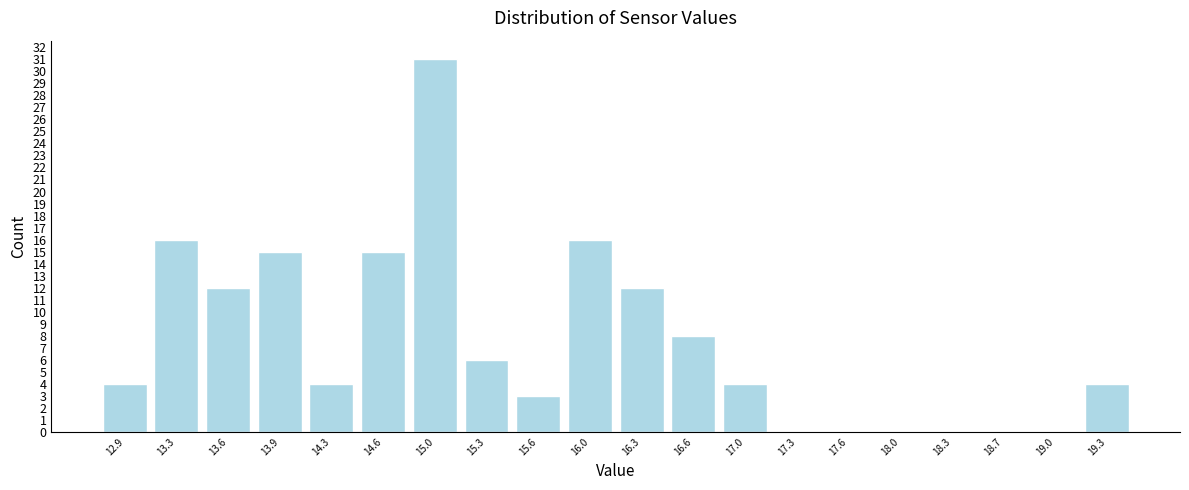

Reading left to right, list every bar in this chart as the range it spans on the x-axis followed by its height. Neither the bar edges nor the heights are printed on the chart, so give them approximately, as read against the axes.

12.75 to 13.10: 4
13.10 to 13.45: 16
13.45 to 13.80: 12
13.80 to 14.10: 15
14.10 to 14.45: 4
14.45 to 14.80: 15
14.80 to 15.15: 31
15.15 to 15.45: 6
15.45 to 15.80: 3
15.80 to 16.15: 16
16.15 to 16.45: 12
16.45 to 16.80: 8
16.80 to 17.15: 4
17.15 to 17.50: 0
17.50 to 17.80: 0
17.80 to 18.15: 0
18.15 to 18.50: 0
18.50 to 18.85: 0
18.85 to 19.15: 0
19.15 to 19.50: 4